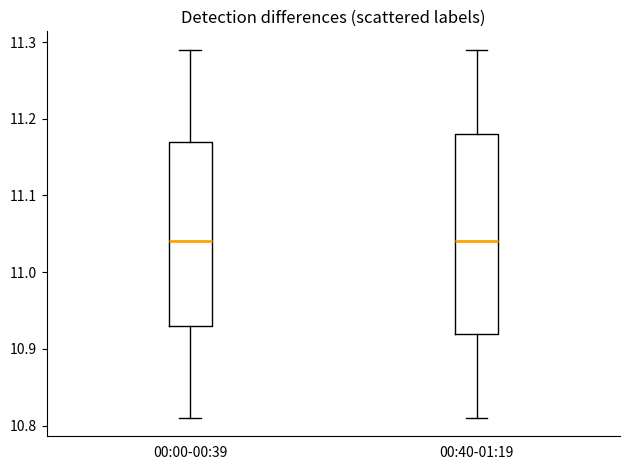

Reading left to right, read every box against the y-axis: the position of its median line, the range the box covers, and the ends of its whiskers. The values are not printed on the chart, so give them approximately, as read against the axis.

00:00-00:39: median 11.04, box 10.93 to 11.17, whiskers 10.81 to 11.29
00:40-01:19: median 11.04, box 10.92 to 11.18, whiskers 10.81 to 11.29